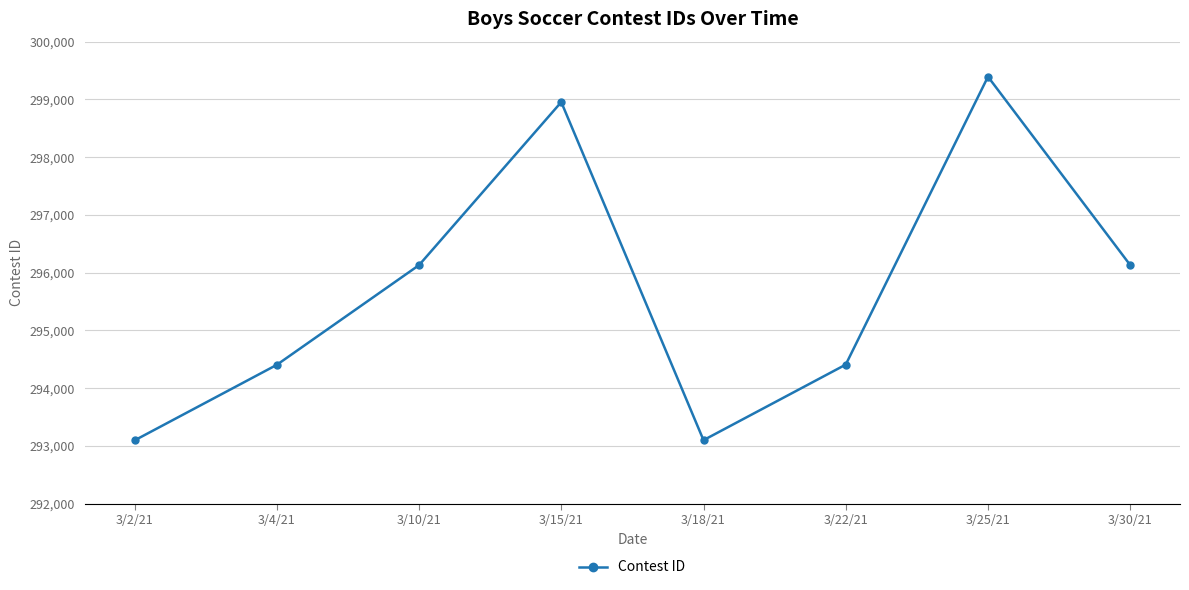

What is the difference between the values at 3/18/21 and 3/30/21?

3031